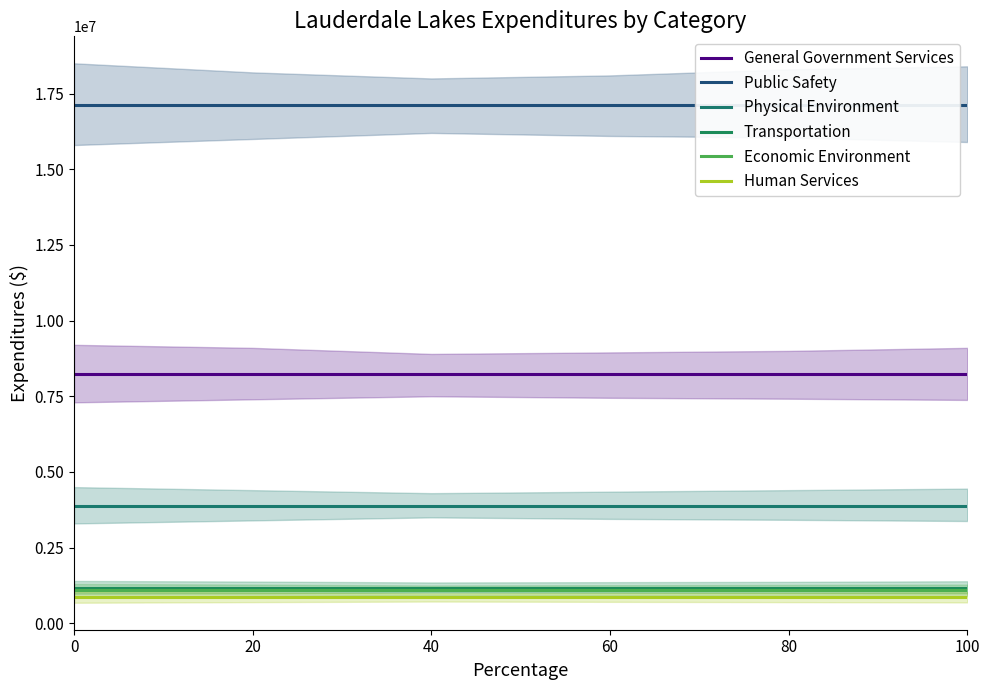

Between 20 and 0, which is larger?

20